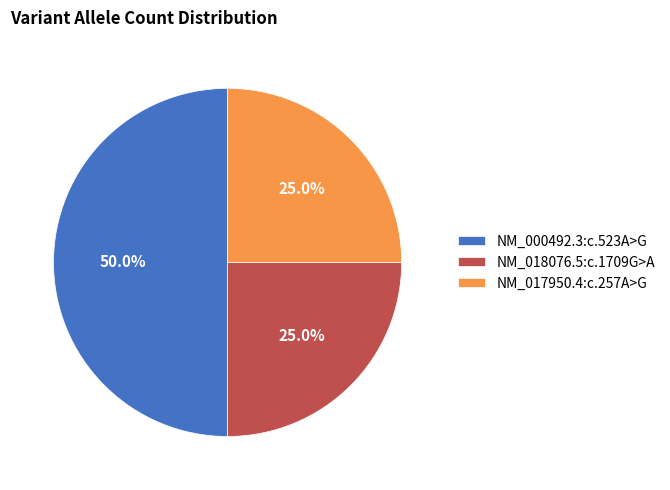

Which has a higher value, NM_000492.3:c.523A>G or NM_017950.4:c.257A>G?

NM_000492.3:c.523A>G